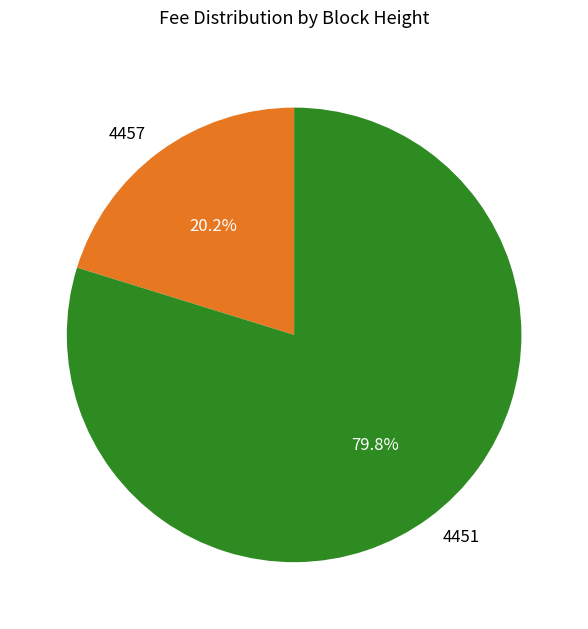

To the nearest percent, what is the combined percentage of 4451 and 4457?

100%